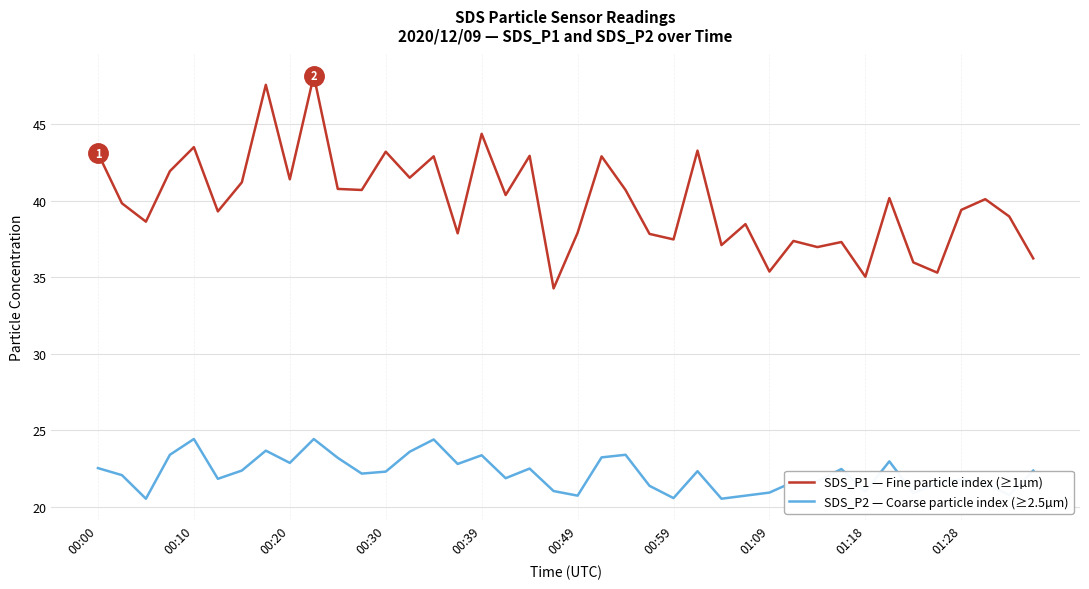

Is this an area chart (filled region under the line)?

No